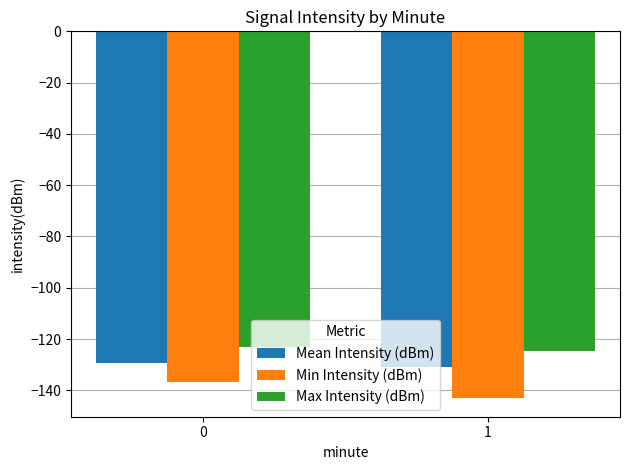

Which series changed the most between 0 and 1?

Min Intensity (dBm)